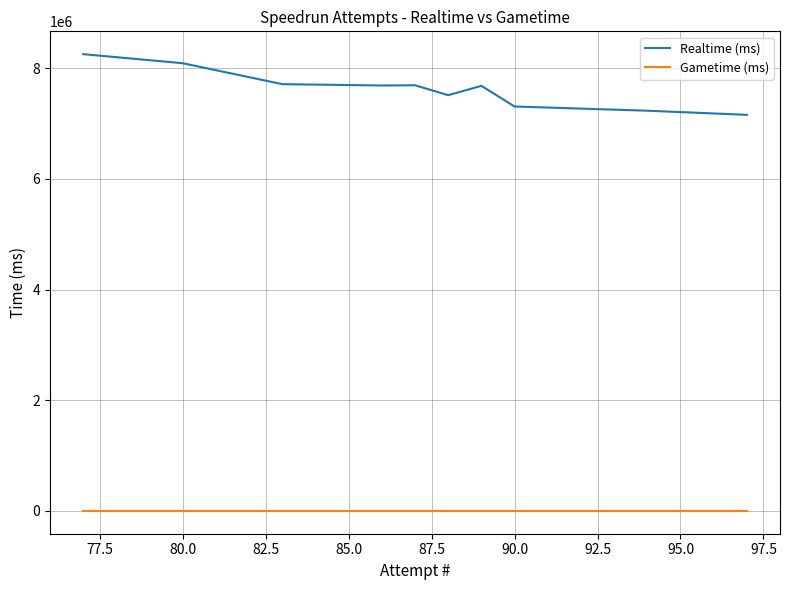

True or false: Realtime (ms) and Gametime (ms) cross at least once.

False